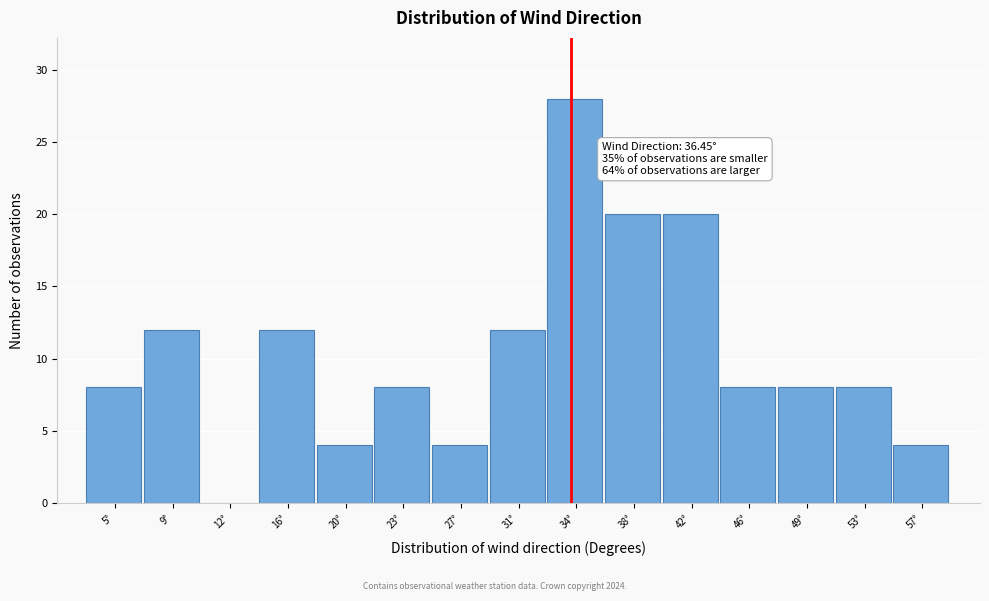

Reading left to right, list all the values displayed in this chart.

5°=8	9°=12	12°=0	16°=12	20°=4	23°=8	27°=4	31°=12	34°=28	38°=20	42°=20	46°=8	49°=8	53°=8	57°=4